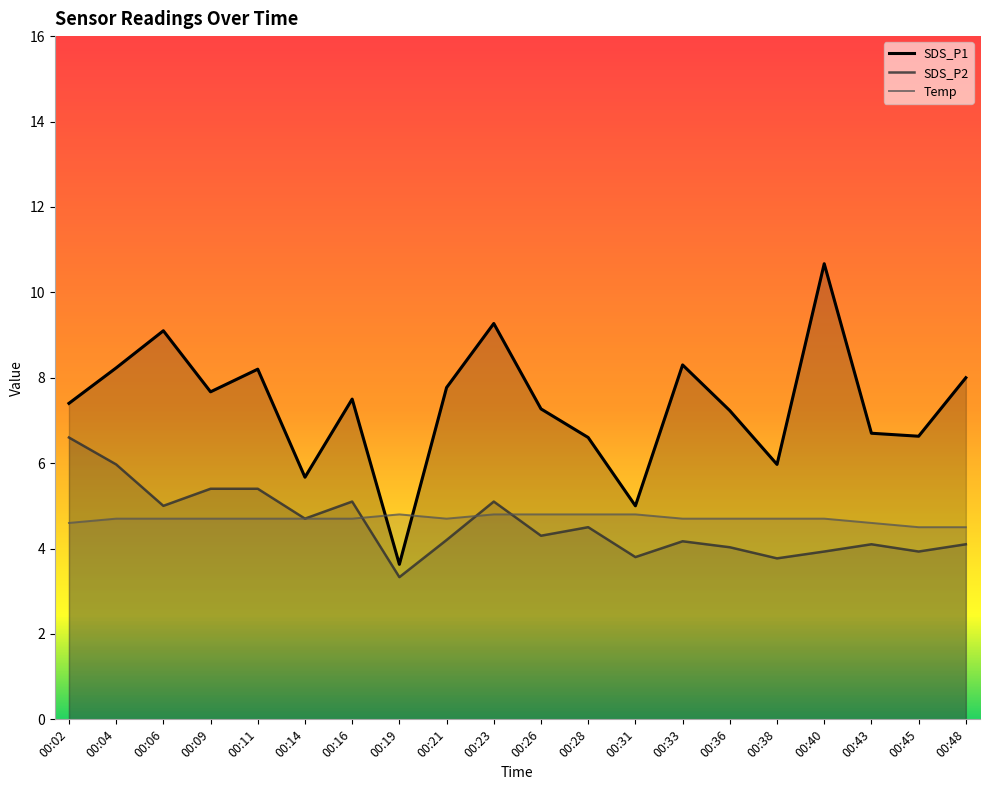

Is it true that SDS_P1 equals 4.2 at 00:21?

False